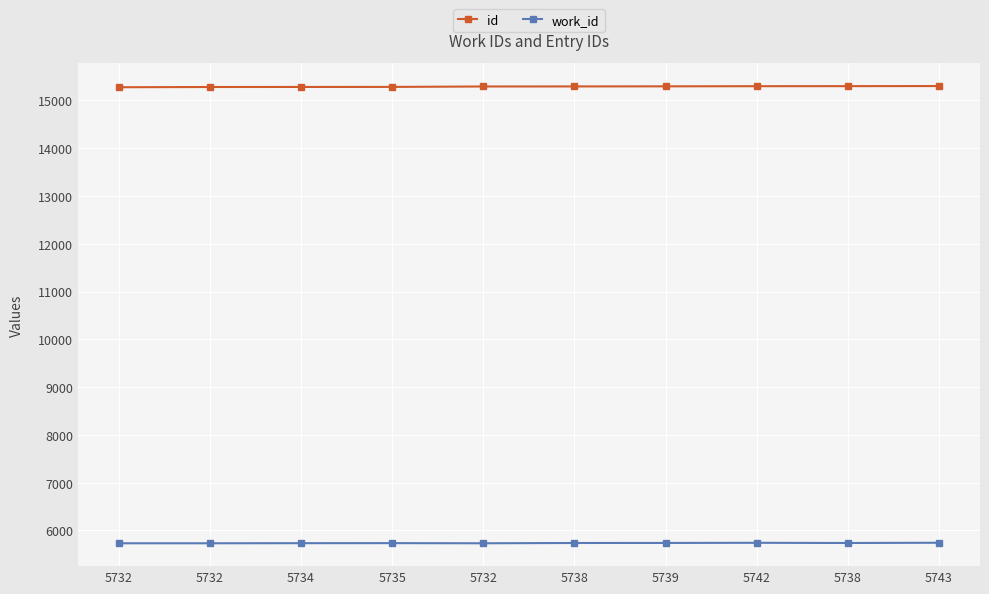

What is the spread (max minus min) of values at 5734?

9548